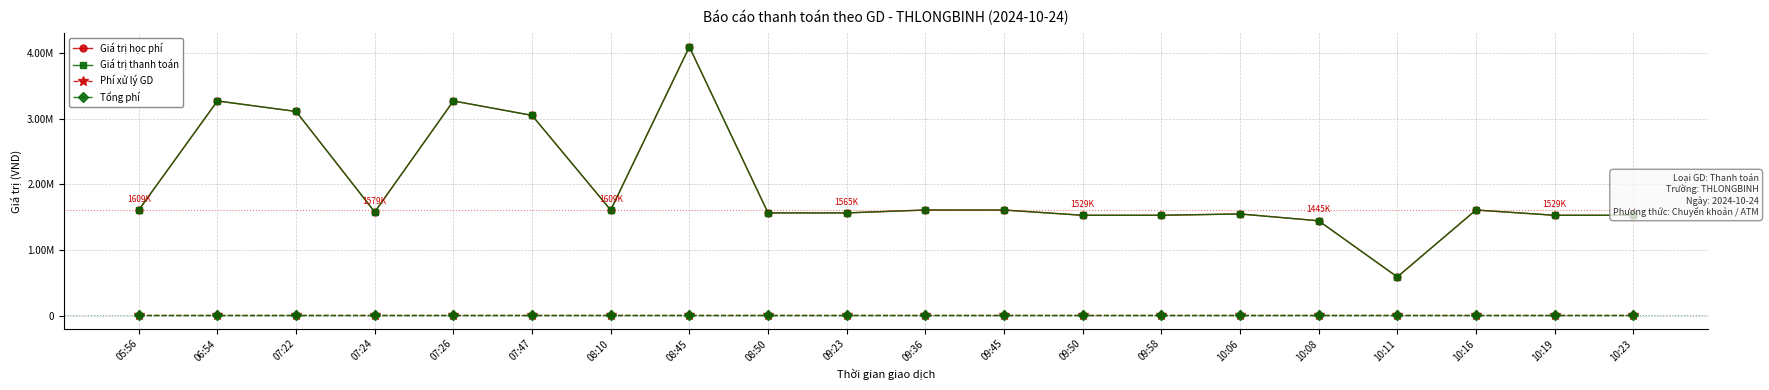

Does the chart have visible grid lines?

Yes